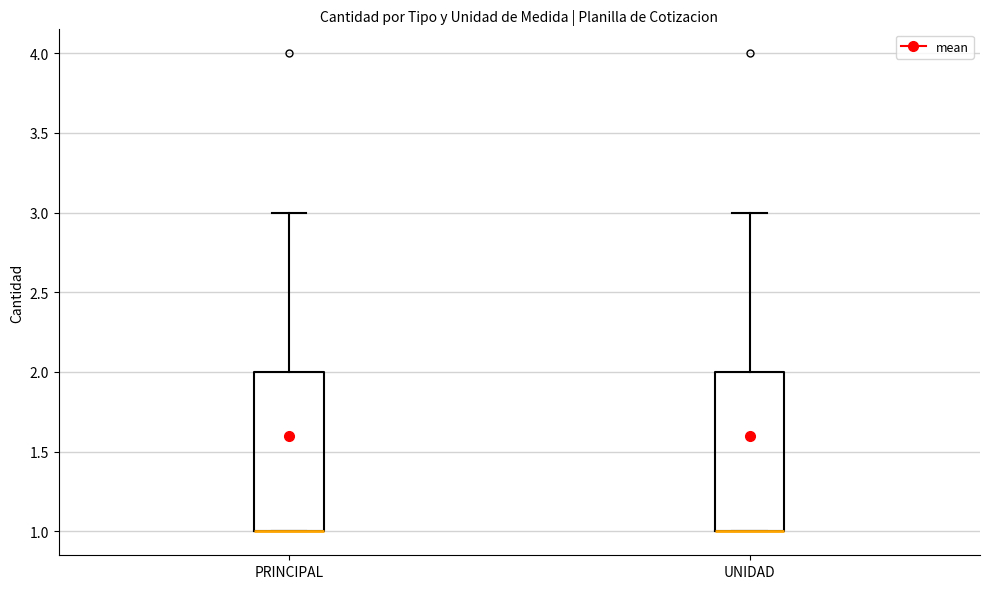

Reading left to right, read every box against the y-axis: the position of its median line, the range the box covers, and the ends of its whiskers. The values are not printed on the chart, so give them approximately, as read against the axis.

PRINCIPAL: median 1 (drawn on the box's lower edge), box 1 to 2, whiskers 1 to 3
UNIDAD: median 1 (drawn on the box's lower edge), box 1 to 2, whiskers 1 to 3